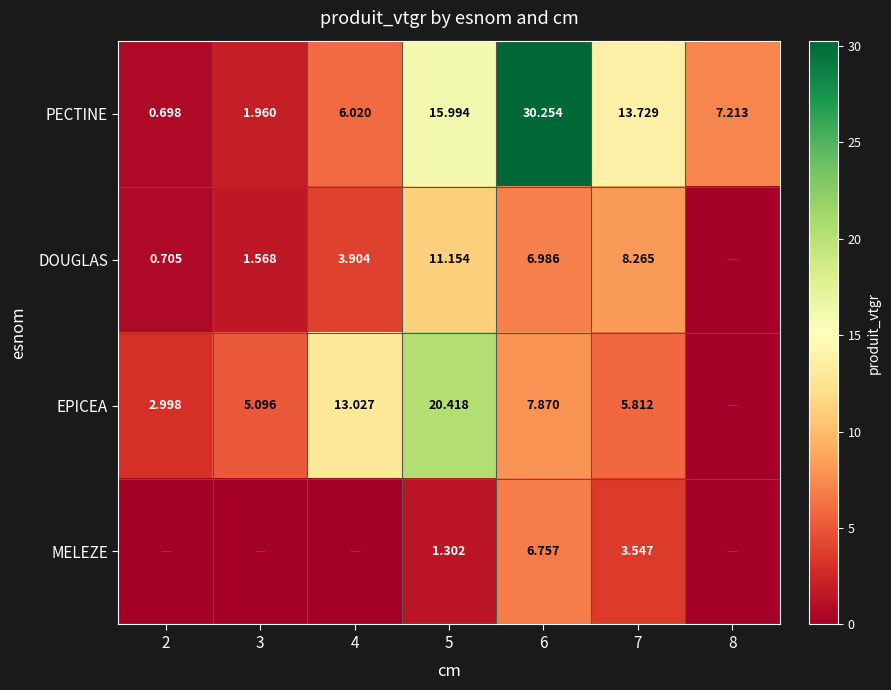

What is the total value across all series at 6?

51.9